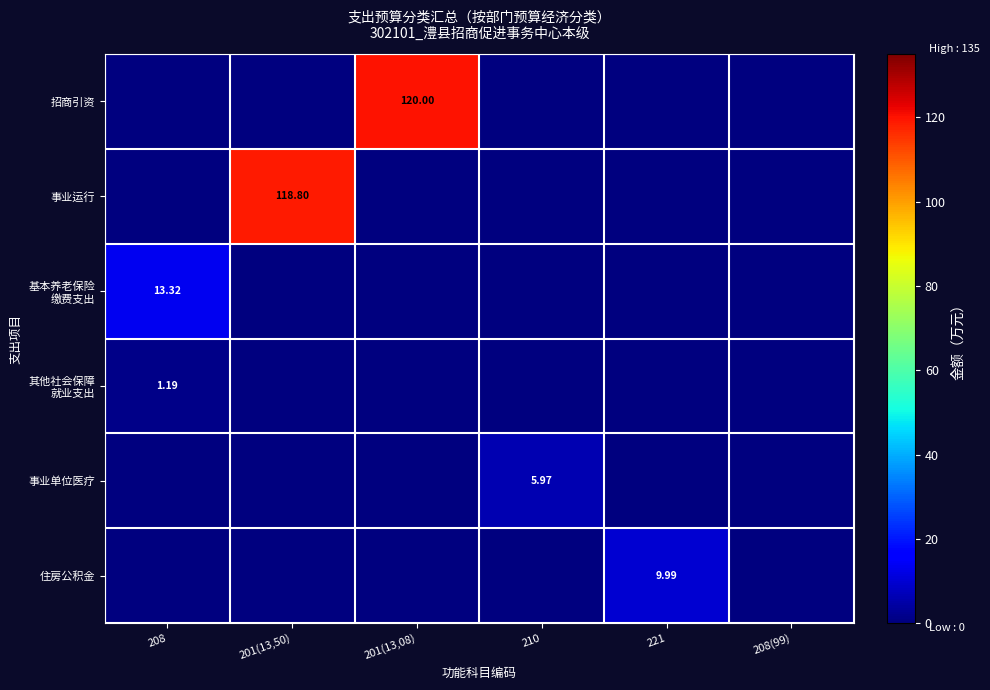

What is the average value of the 其他社会保障 就业支出 series?

0.2